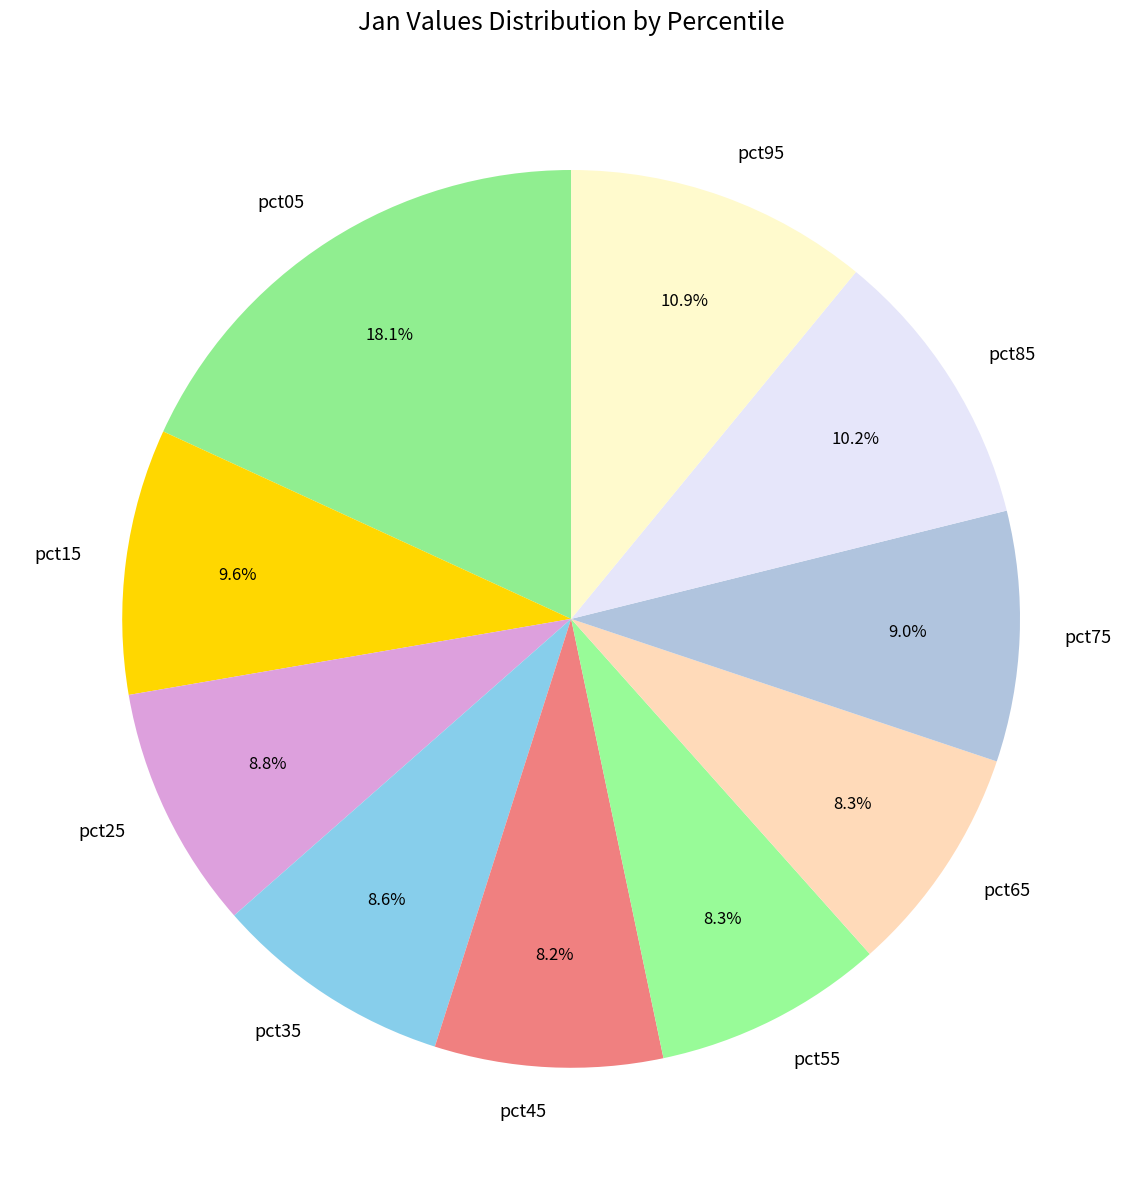

Which slice is the largest?

pct05